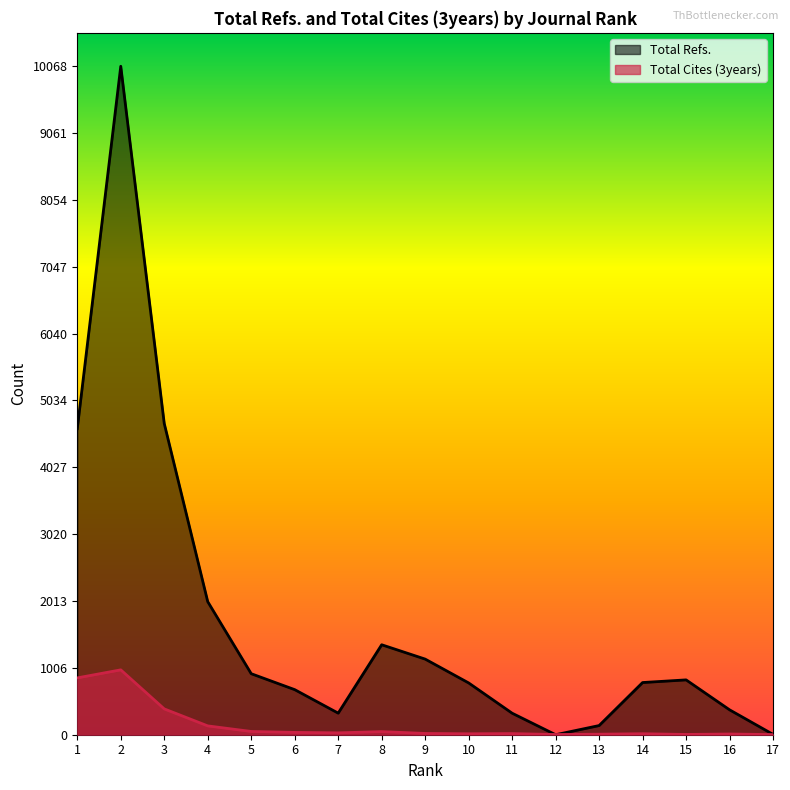

Which series changed the most between 9 and 17?

Total Refs.